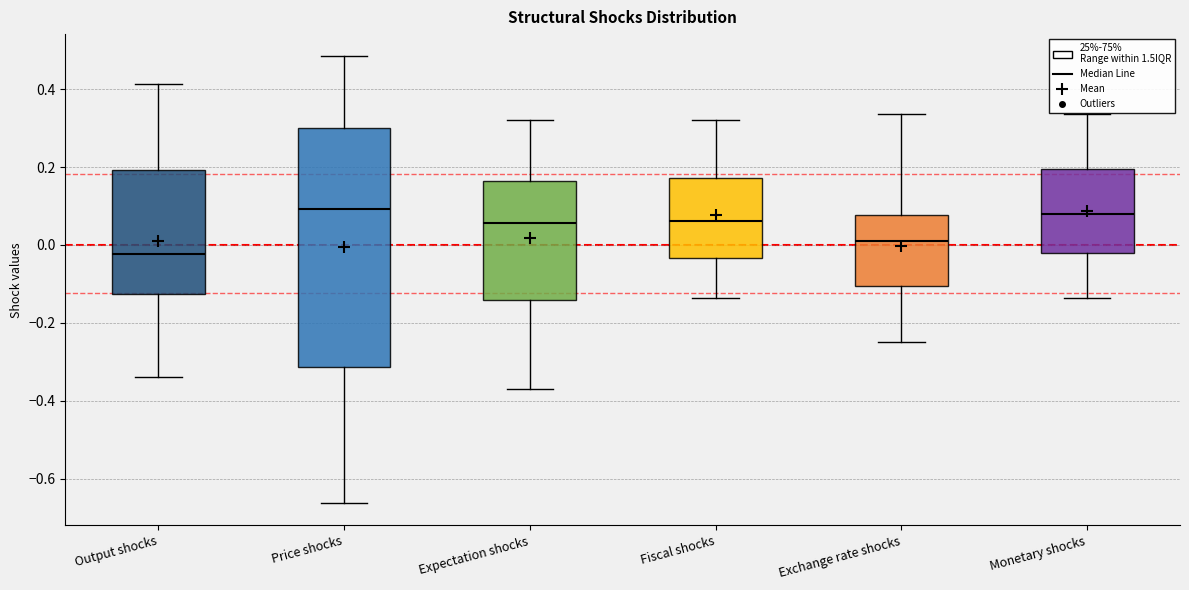

Reading left to right, read every box against the y-axis: the position of its median line, the range the box covers, and the ends of its whiskers. The values are not printed on the chart, so give them approximately, as read against the axis.

Output shocks: median -0.02, box -0.12 to 0.20, whiskers -0.34 to 0.42
Price shocks: median 0.10, box -0.32 to 0.30, whiskers -0.66 to 0.48
Expectation shocks: median 0.06, box -0.14 to 0.16, whiskers -0.38 to 0.32
Fiscal shocks: median 0.06, box -0.04 to 0.18, whiskers -0.14 to 0.32
Exchange rate shocks: median 0.00, box -0.10 to 0.08, whiskers -0.24 to 0.34
Monetary shocks: median 0.08, box -0.02 to 0.20, whiskers -0.14 to 0.34